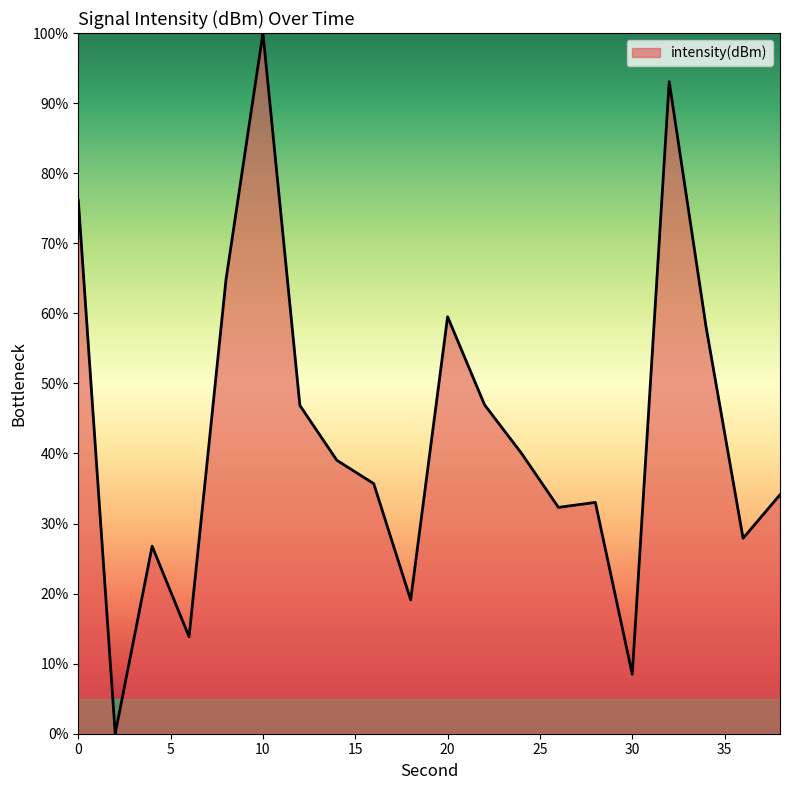

What is the greatest value displayed?

100.0